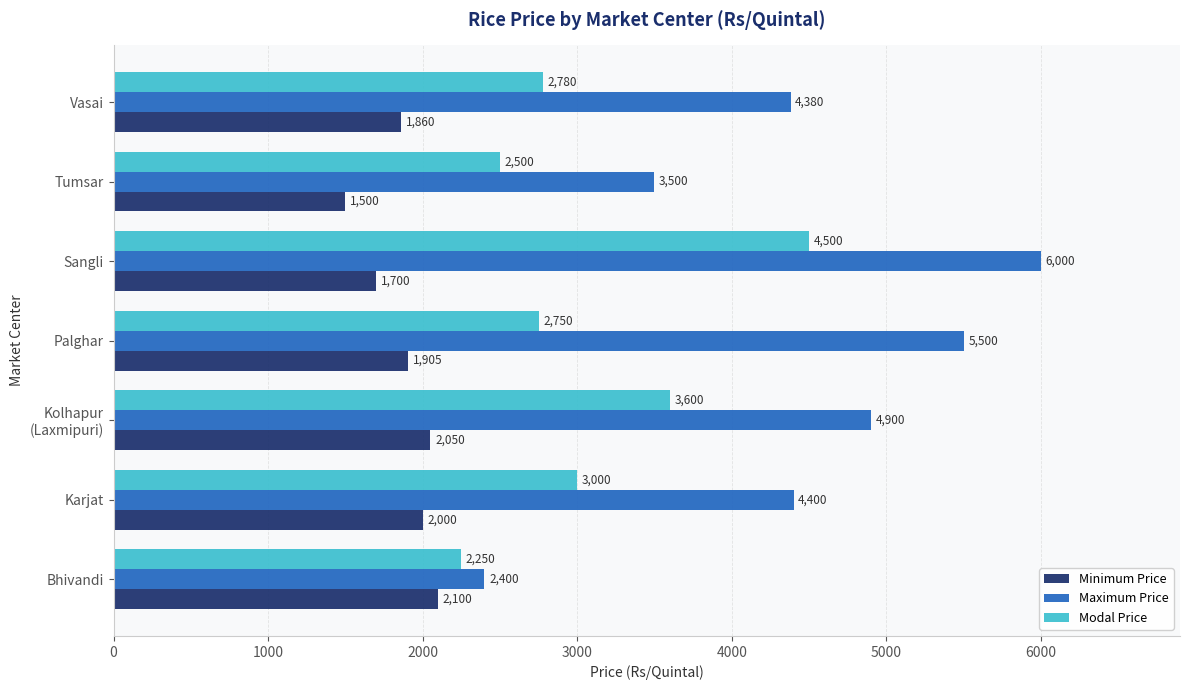

List the series in order of their overall mean, highest first.

Maximum Price, Modal Price, Minimum Price